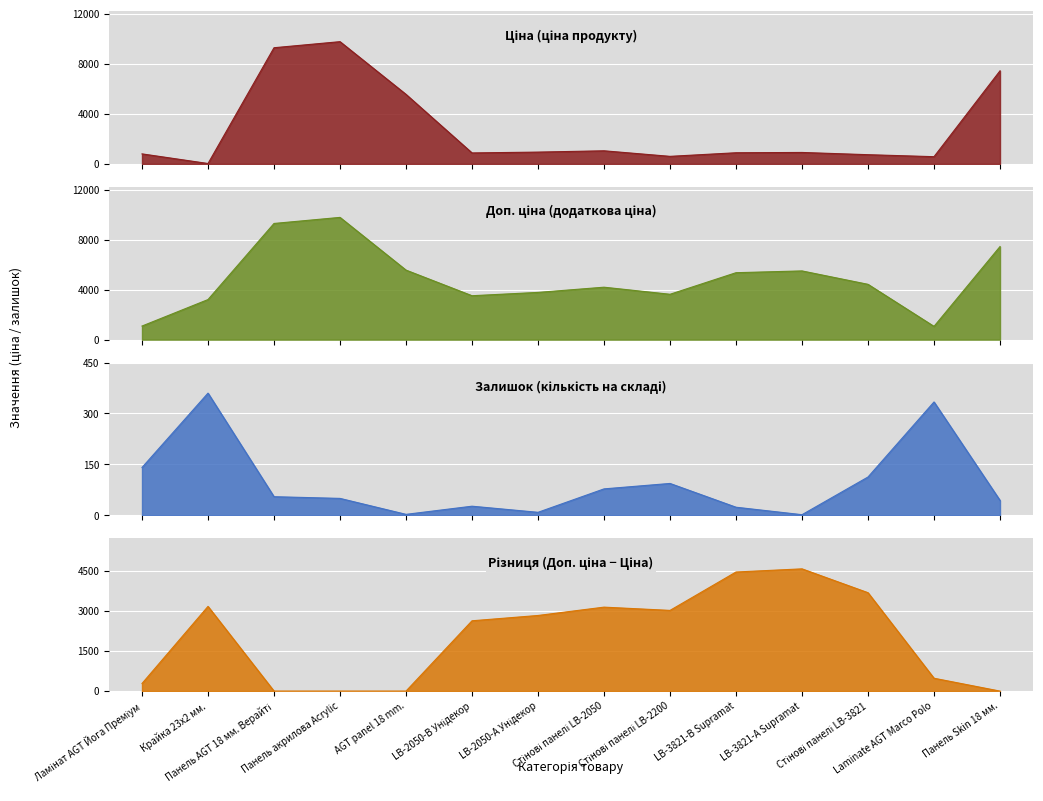

Where is the first local maximum for Ціна?

Панель акрилова Acrylic